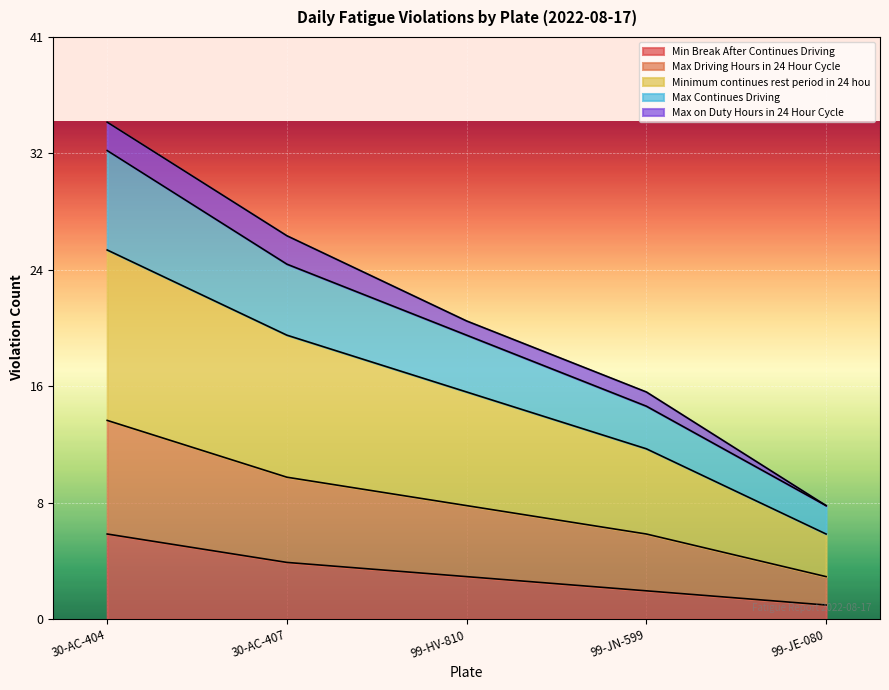

True or false: Max Driving Hours in 24 Hour Cycle and Minimum continues rest period in 24 hou intersect in this chart.

False